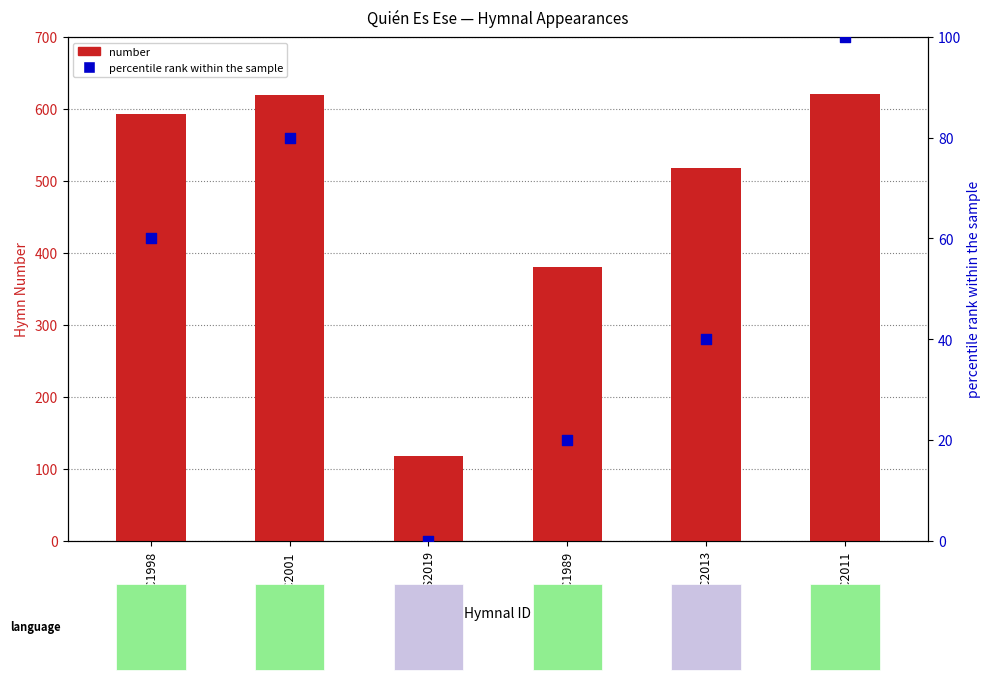

At how many categories does at least one series exceed 458?

4